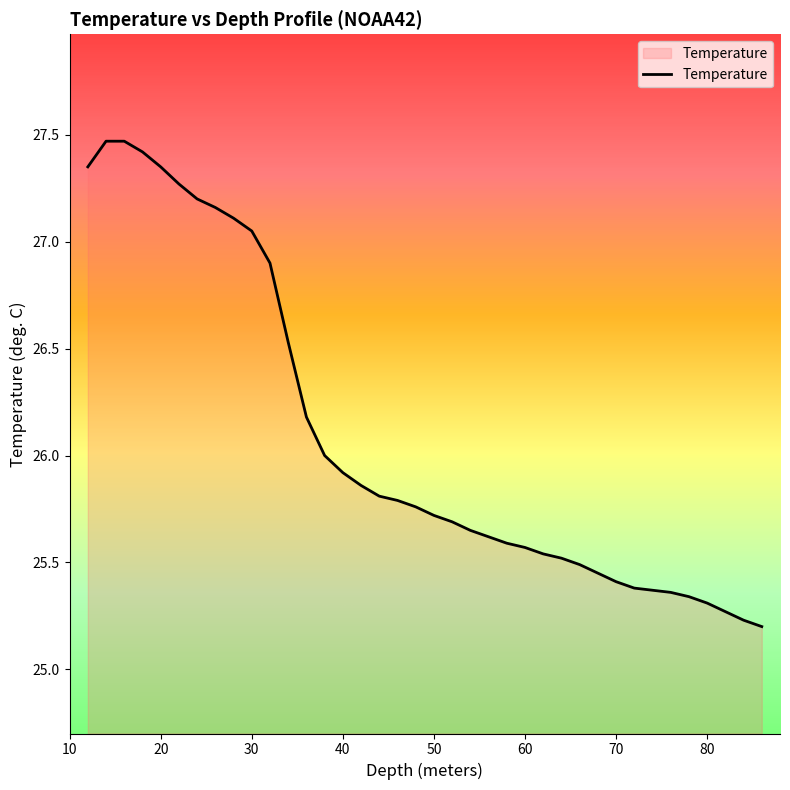

What is the smallest value displayed?

25.2